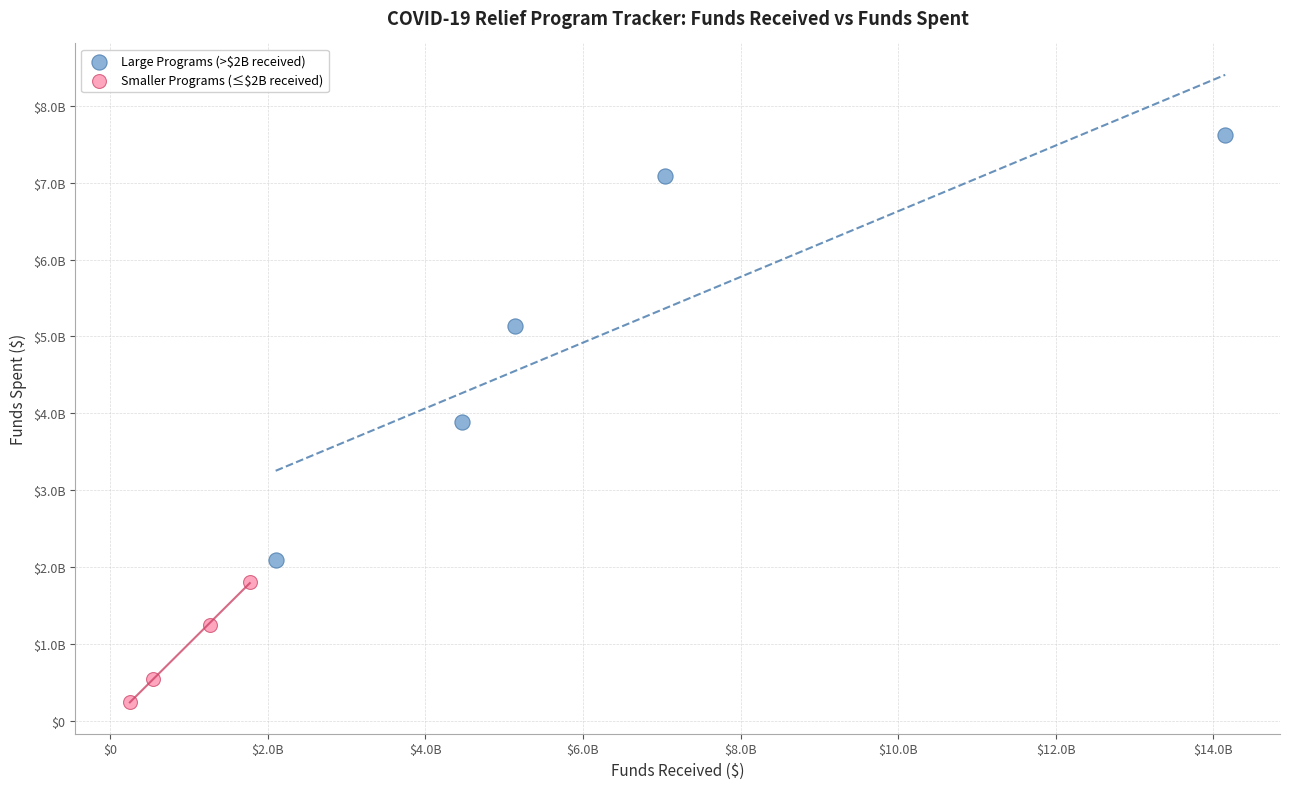

Which series reaches the maximum Y coordinate?

Large Programs (>$2B received)